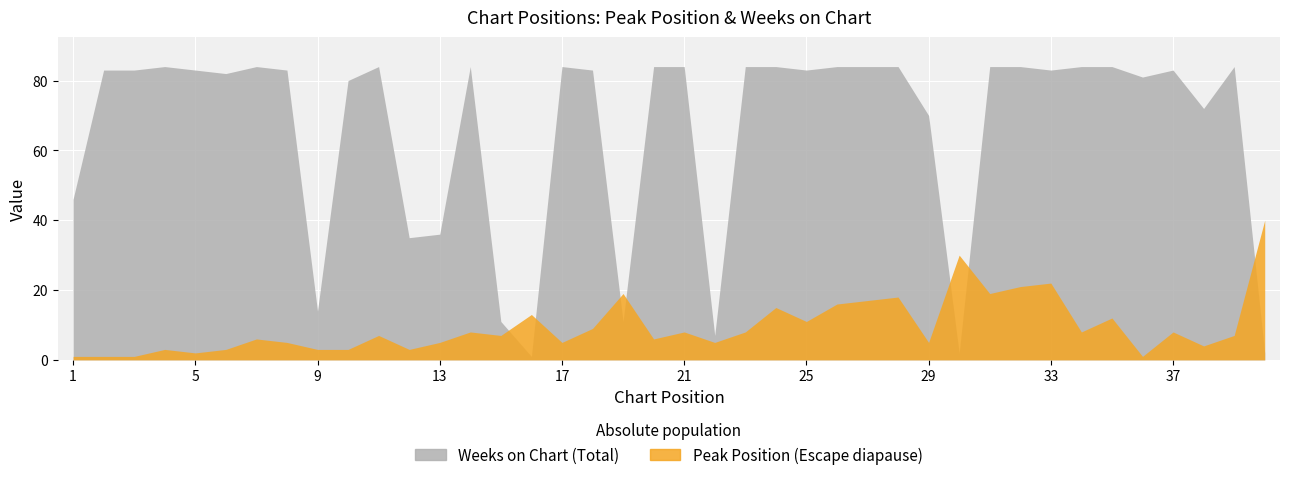

How many interior local peaks does the Peak Position series have?

13